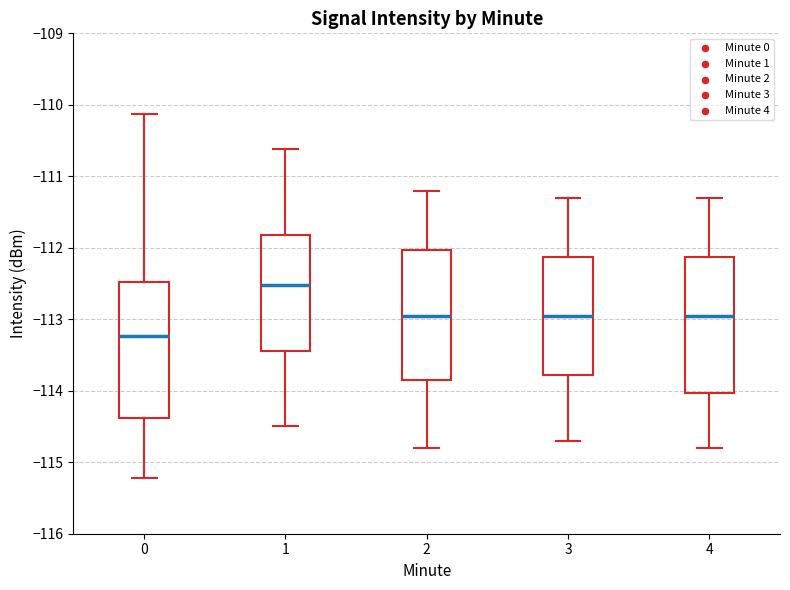

Which box has the lowest median line?

0